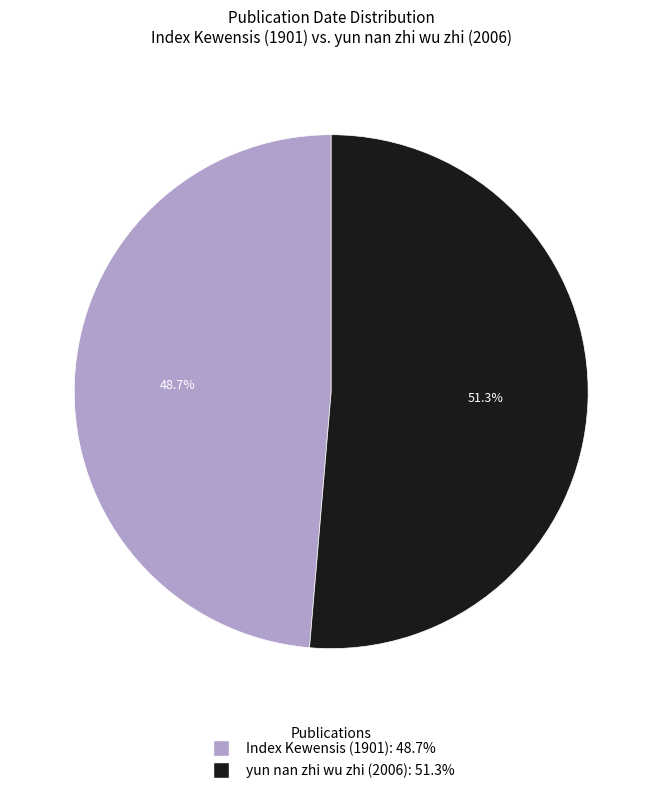

Combined, do Index Kewensis (1901) and yun nan zhi wu zhi (2006) account for over 50%?

Yes